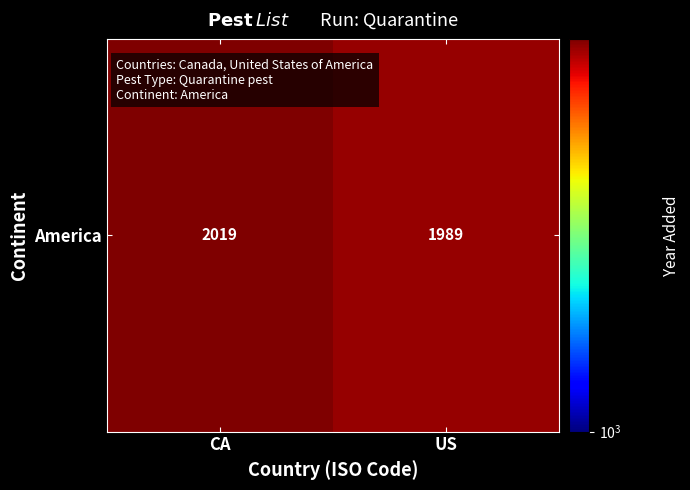

What is the ratio of the value at CA to the value at US?

1.0